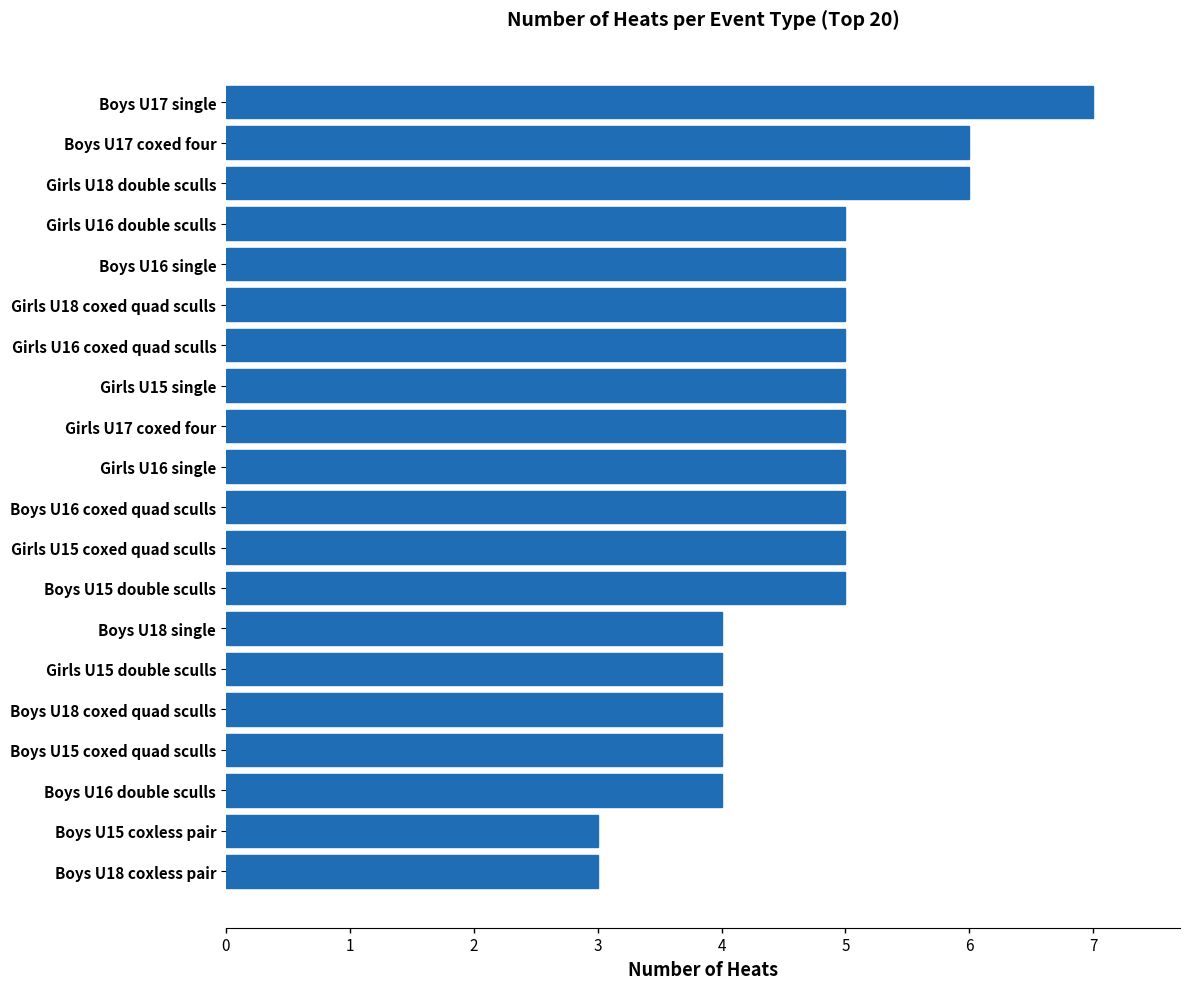

What is the greatest value displayed?

7